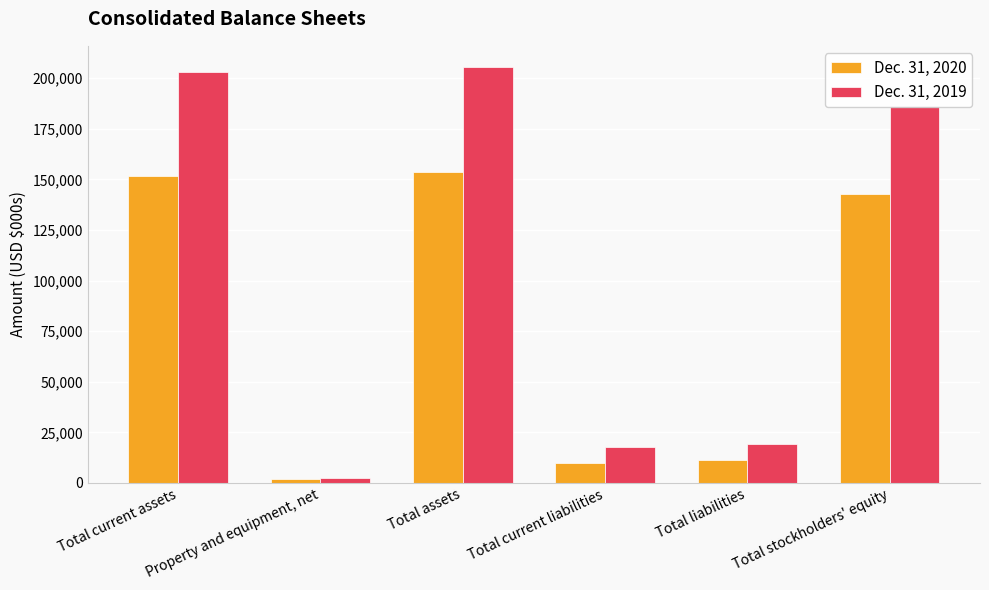

Which series has the largest total across all categories?

Dec. 31, 2019